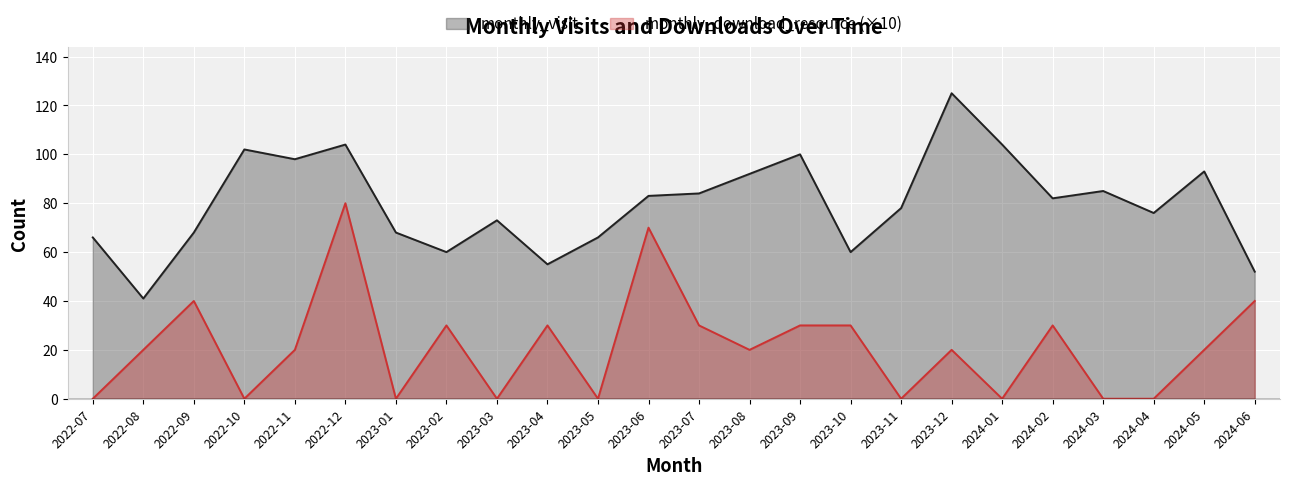

Where does the monthly_download_resource series first go above 20?

2022-09